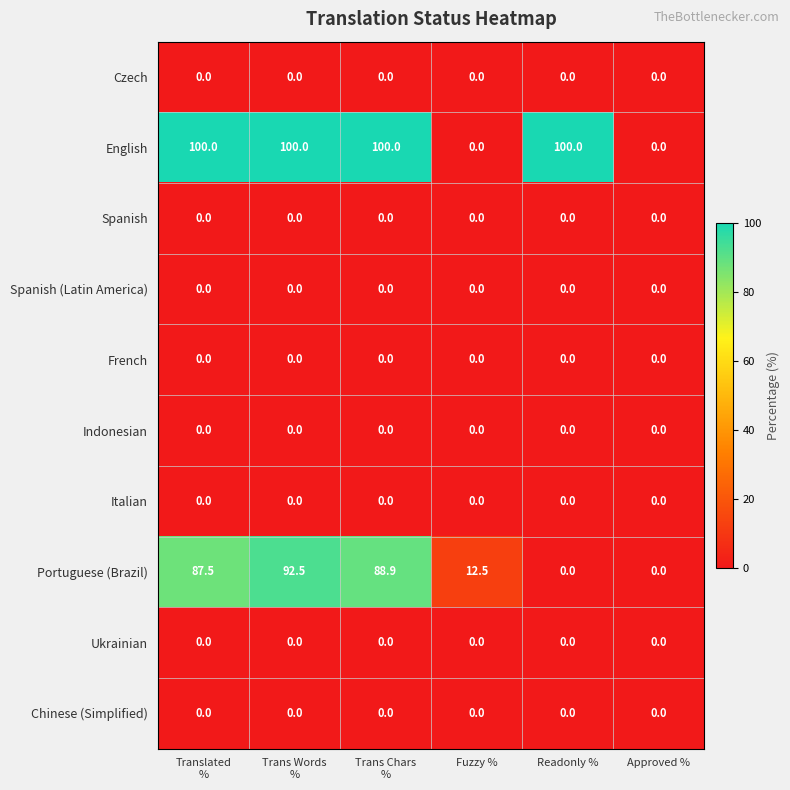

At how many categories does at least one series exceed 94?

4